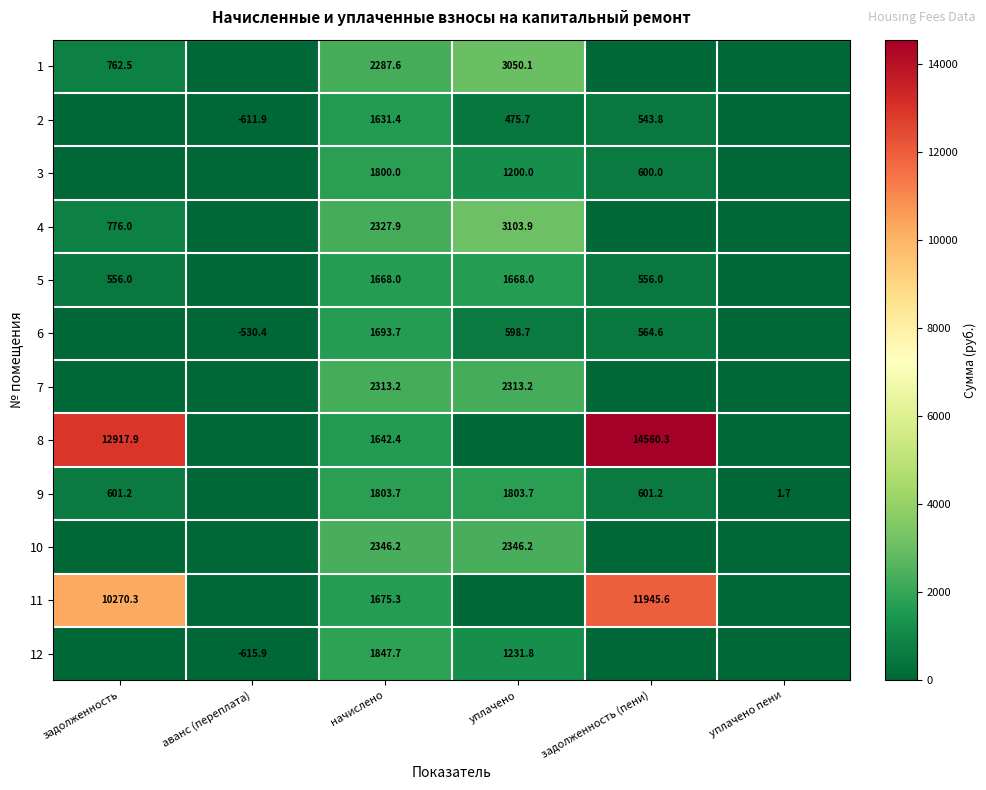

The 2 series shows 1631.4 at начислено. True or false?

True